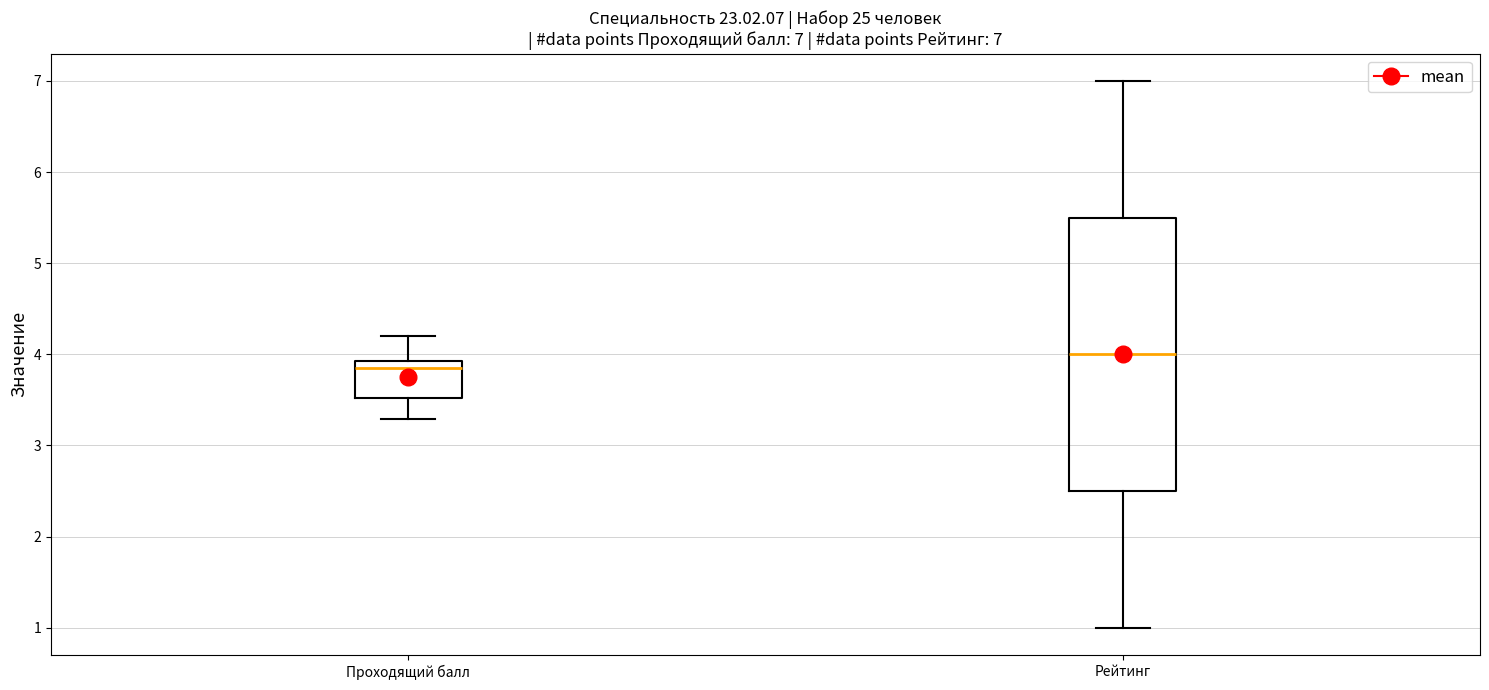

Which box's median line is the lowest?

Проходящий балл